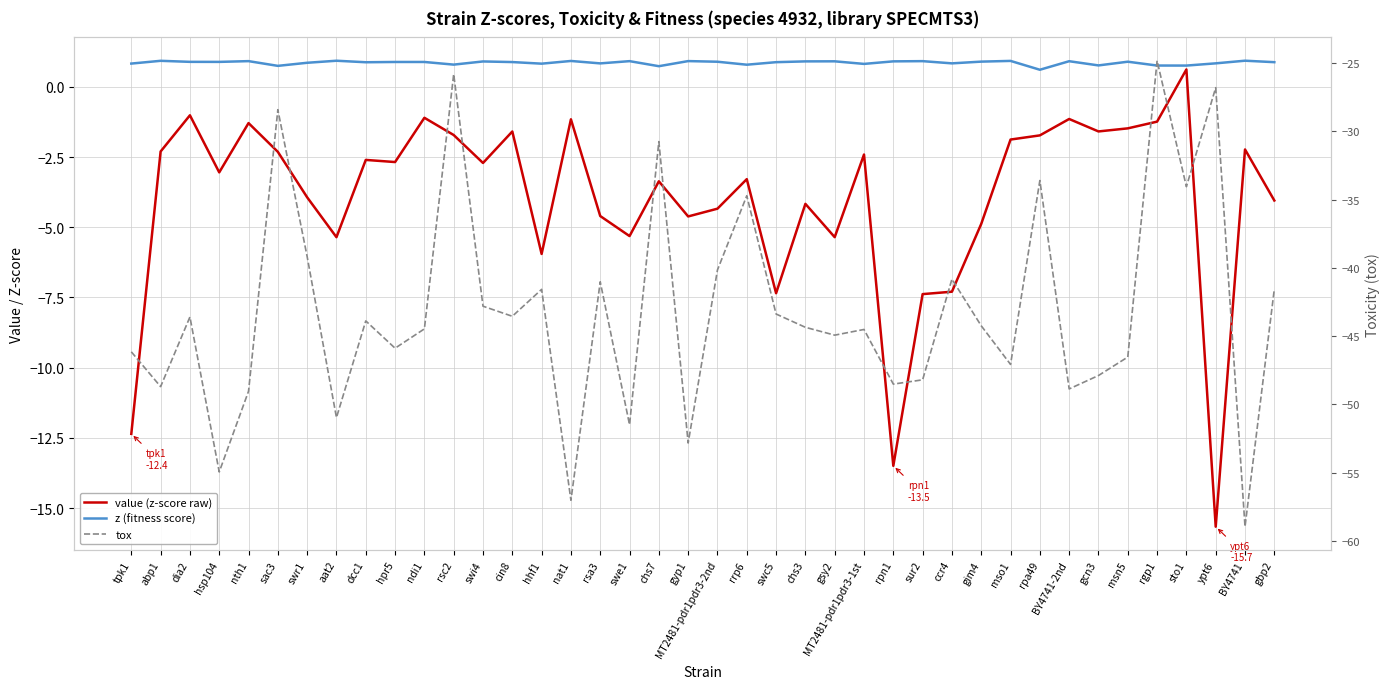

What is the minimum value for z (fitness score)?

0.6